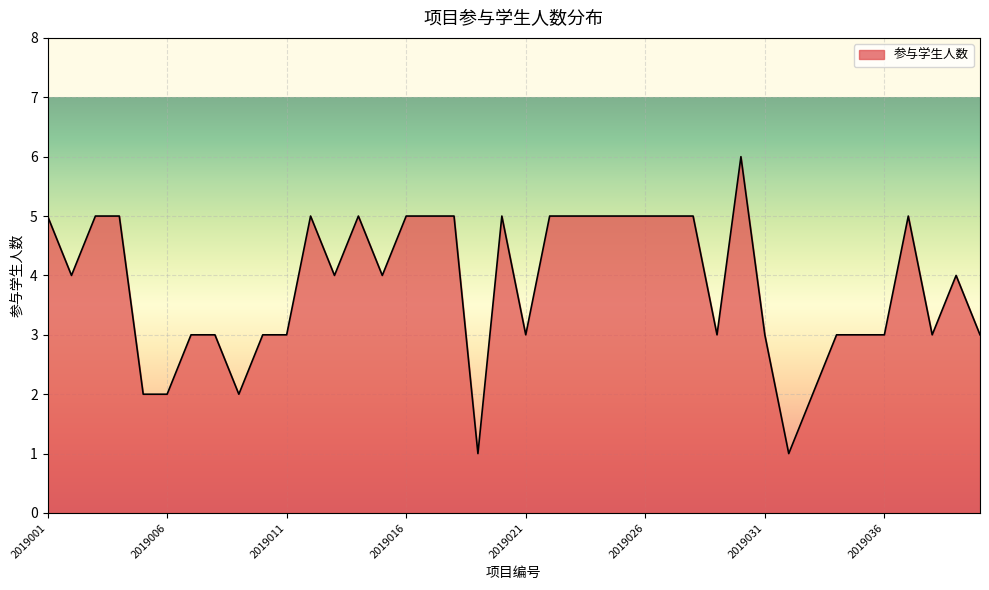

What is the greatest value displayed?

6